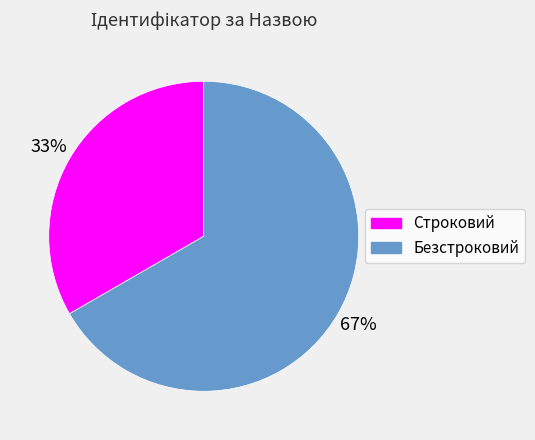

To the nearest percent, what portion does Строковий represent?

33%